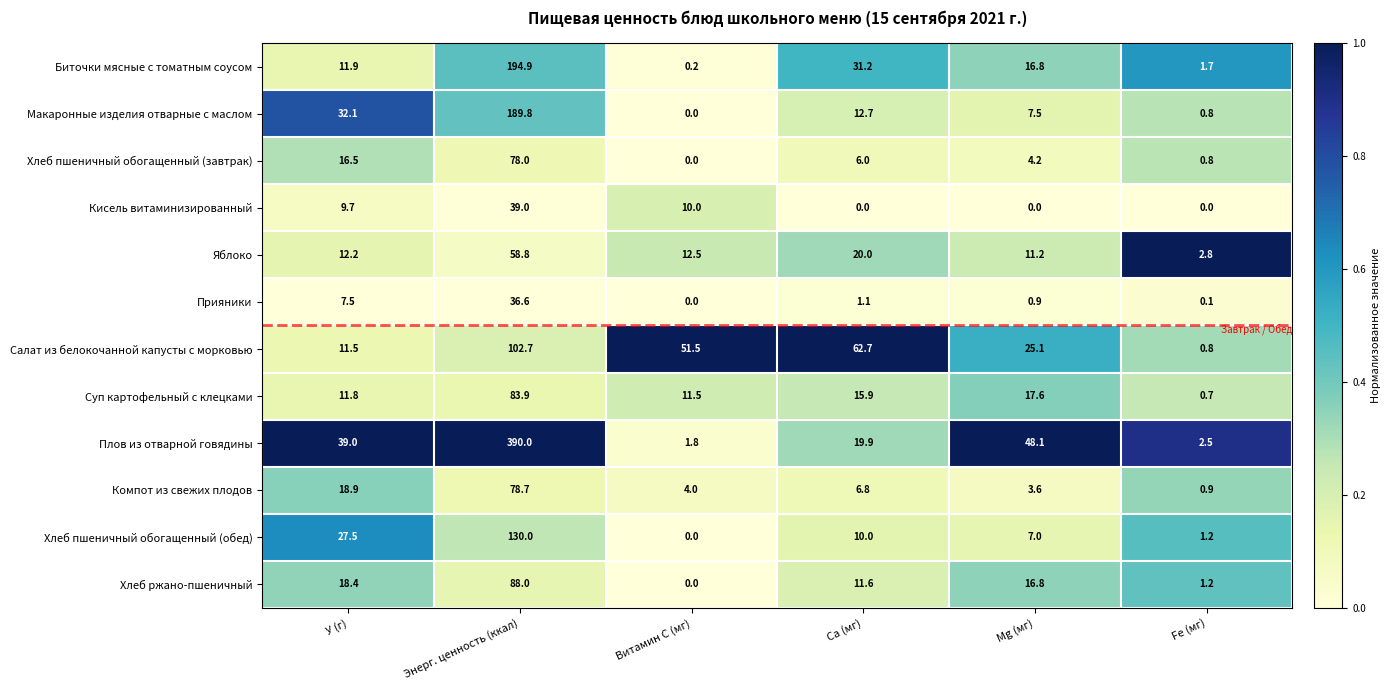

Where does the Хлеб пшеничный обогащенный (обед) series first go above 10?

У (г)